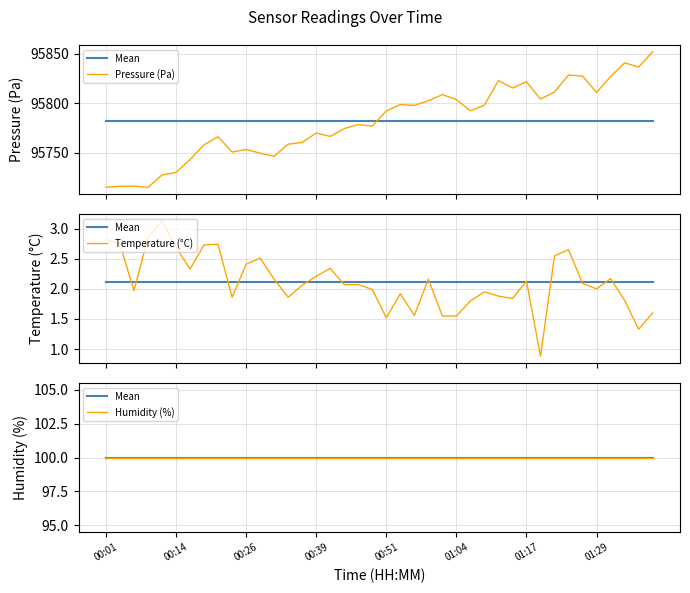

The value of Humidity (%) at 37 is 49.6. True or false?

False